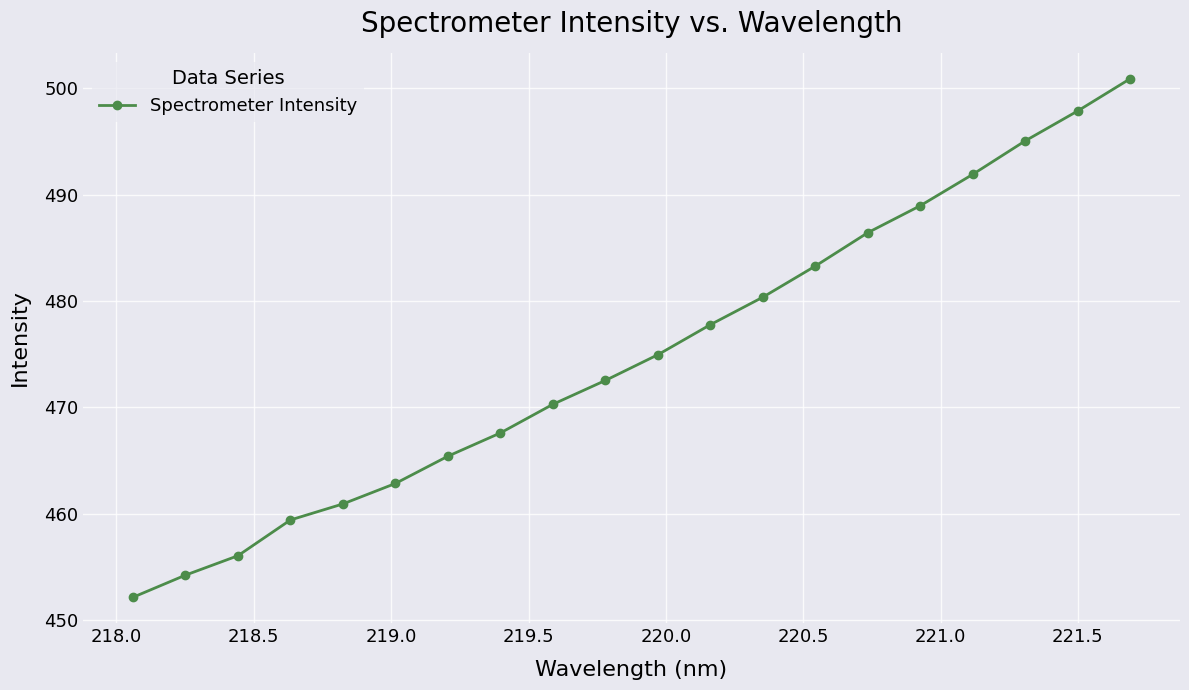

What is the average value?

474.9